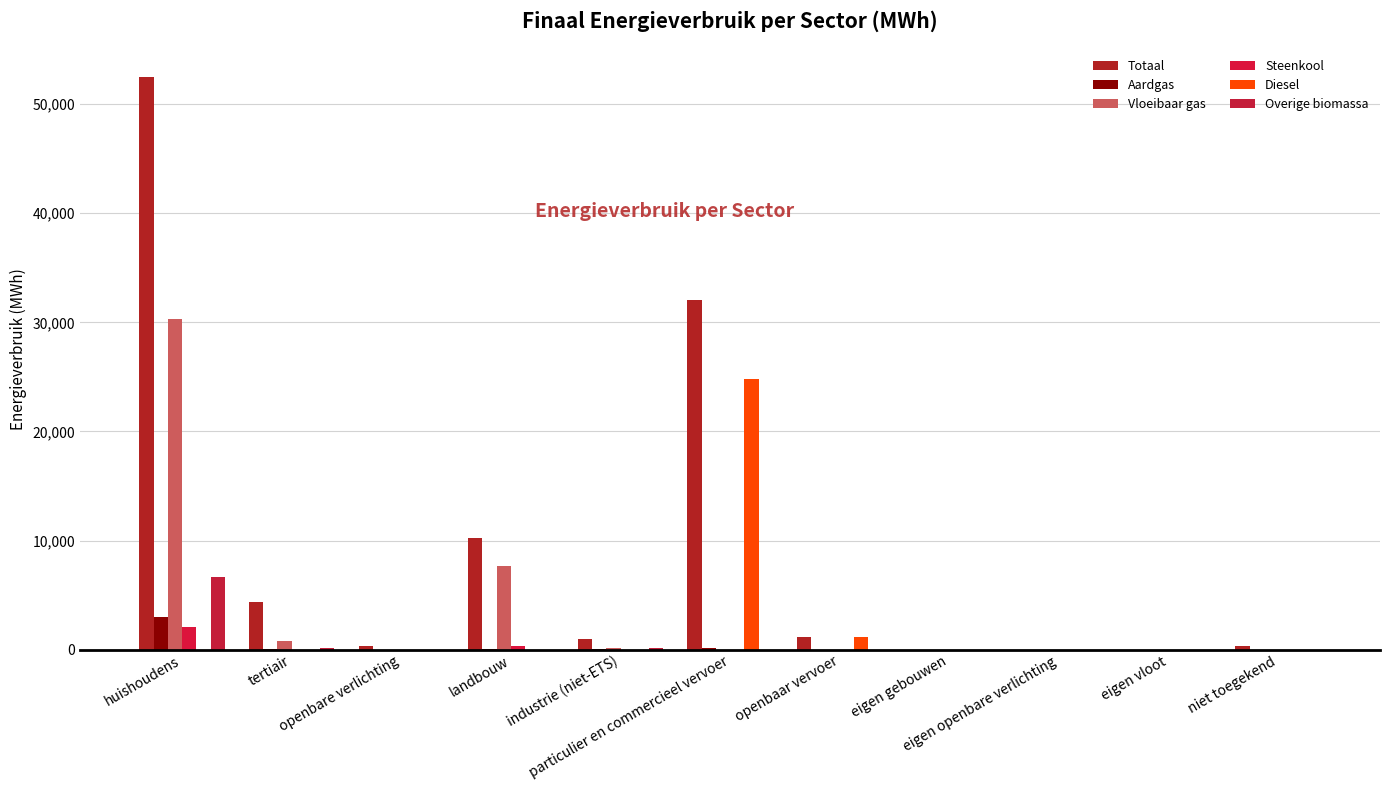

At which label is Steenkool closest to 1035?

landbouw